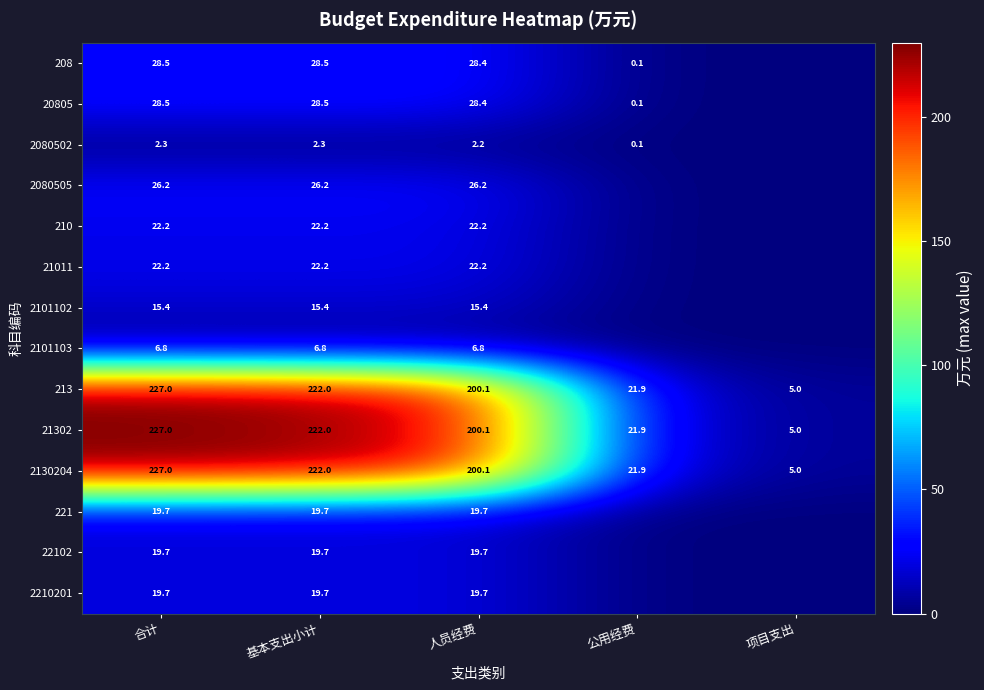

The 21302 series shows 313.0 at 人员经费. True or false?

False